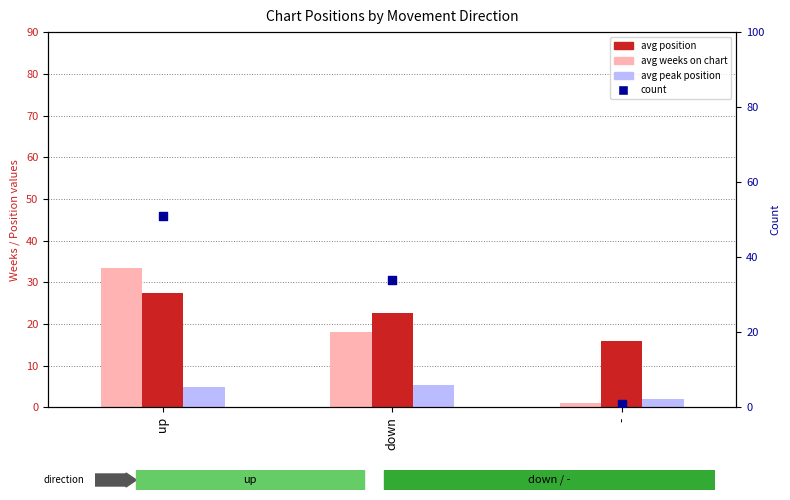

Which series has the largest total across all categories?

count